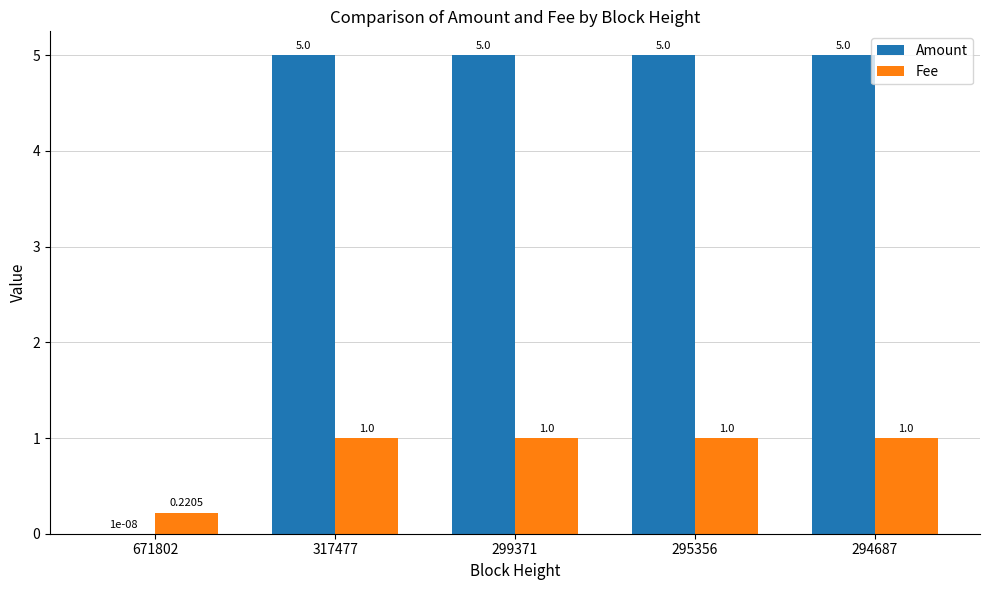

Which series changed the most between 671802 and 317477?

Amount